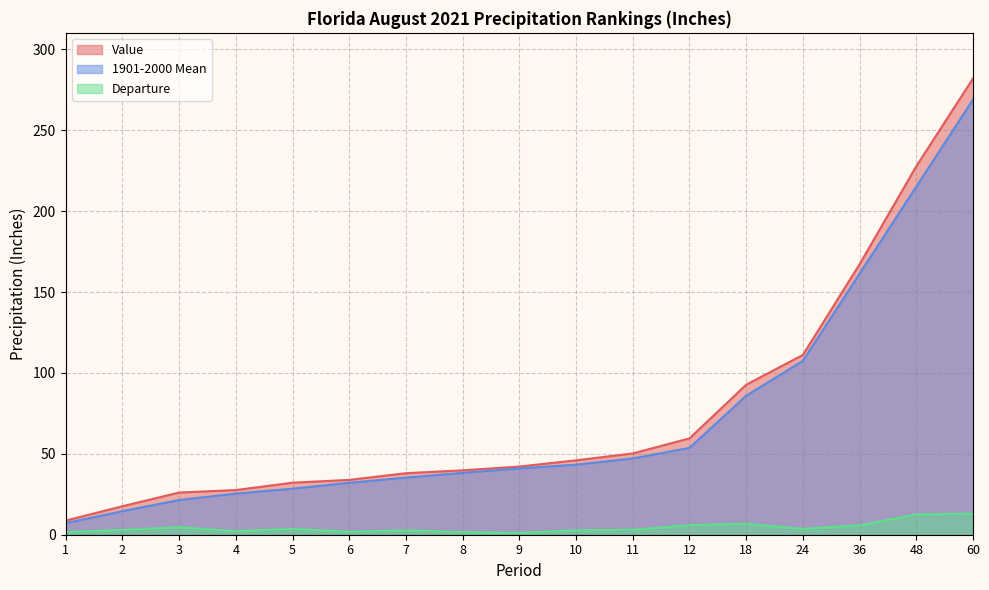

What is the difference between the maximum and minimum values in the 1901-2000 Mean series?

261.9